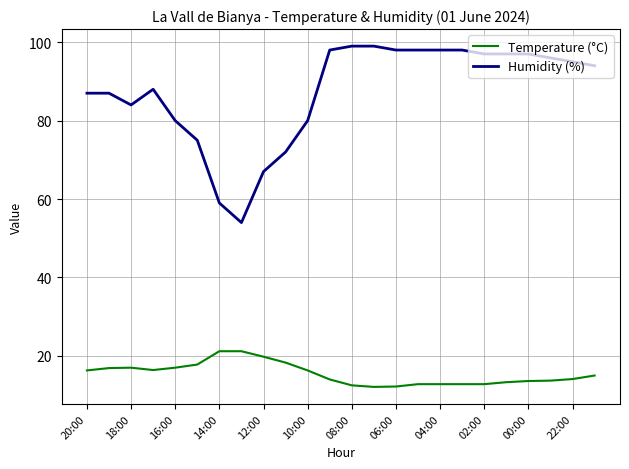

List the series in order of their peak value, lowest first.

Temperature (°C), Humidity (%)